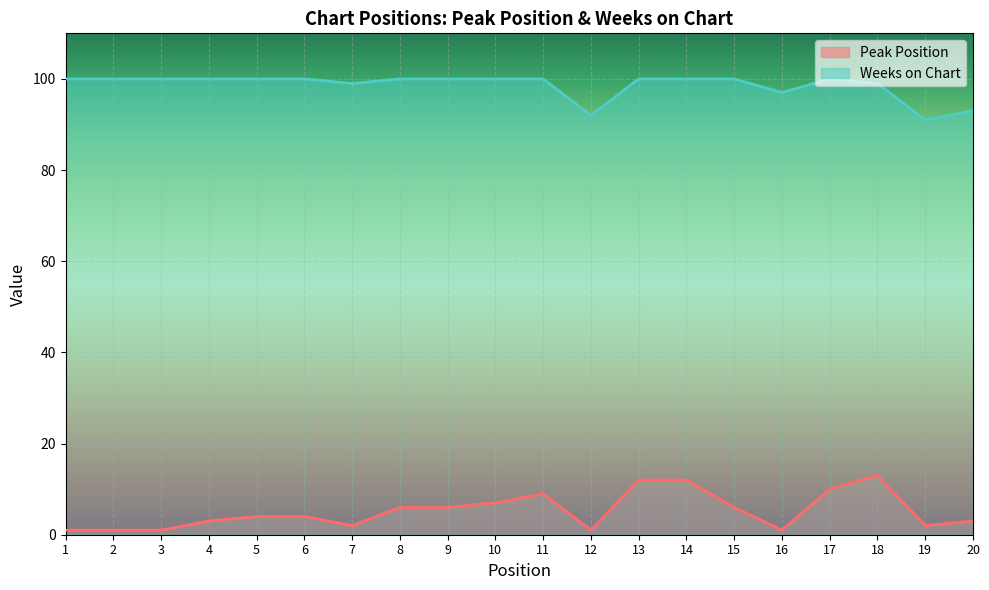

How many lines are shown in the chart?

2